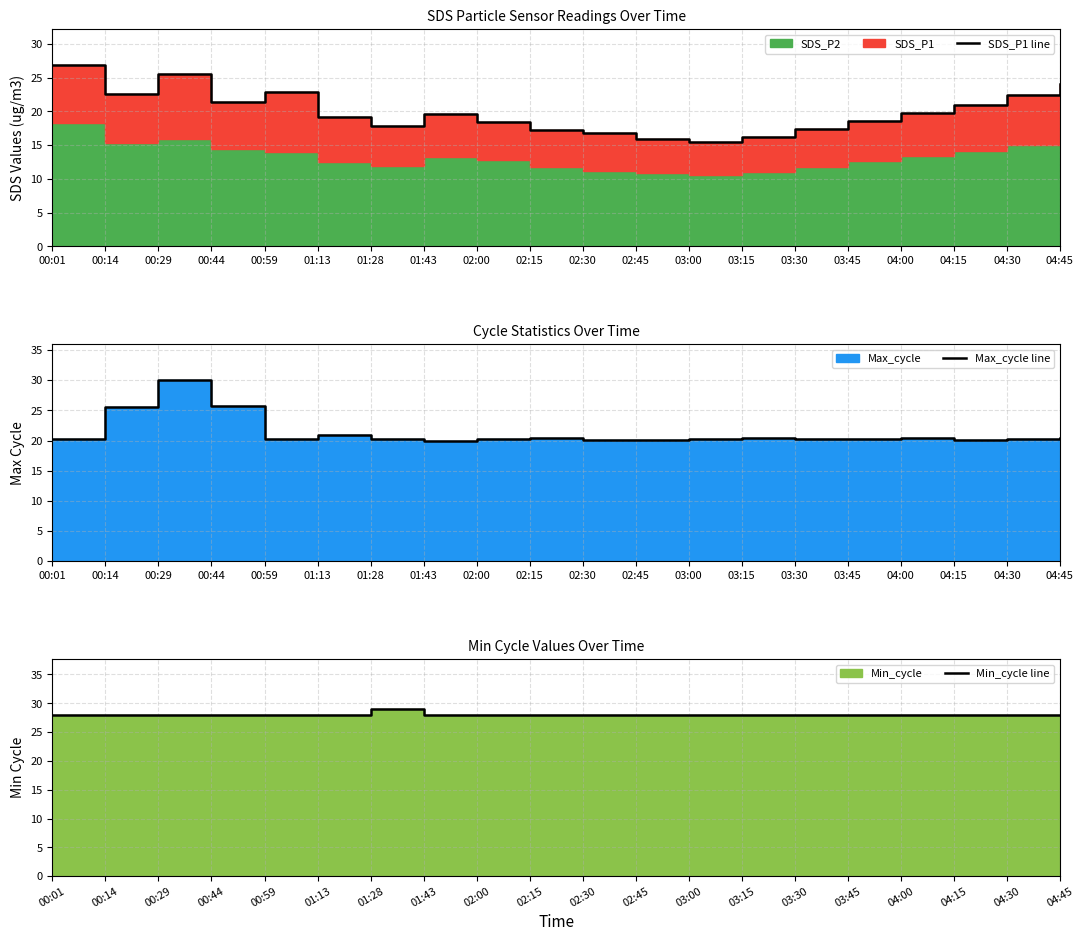

At which label is Max_cycle line closest to 25?

00:14